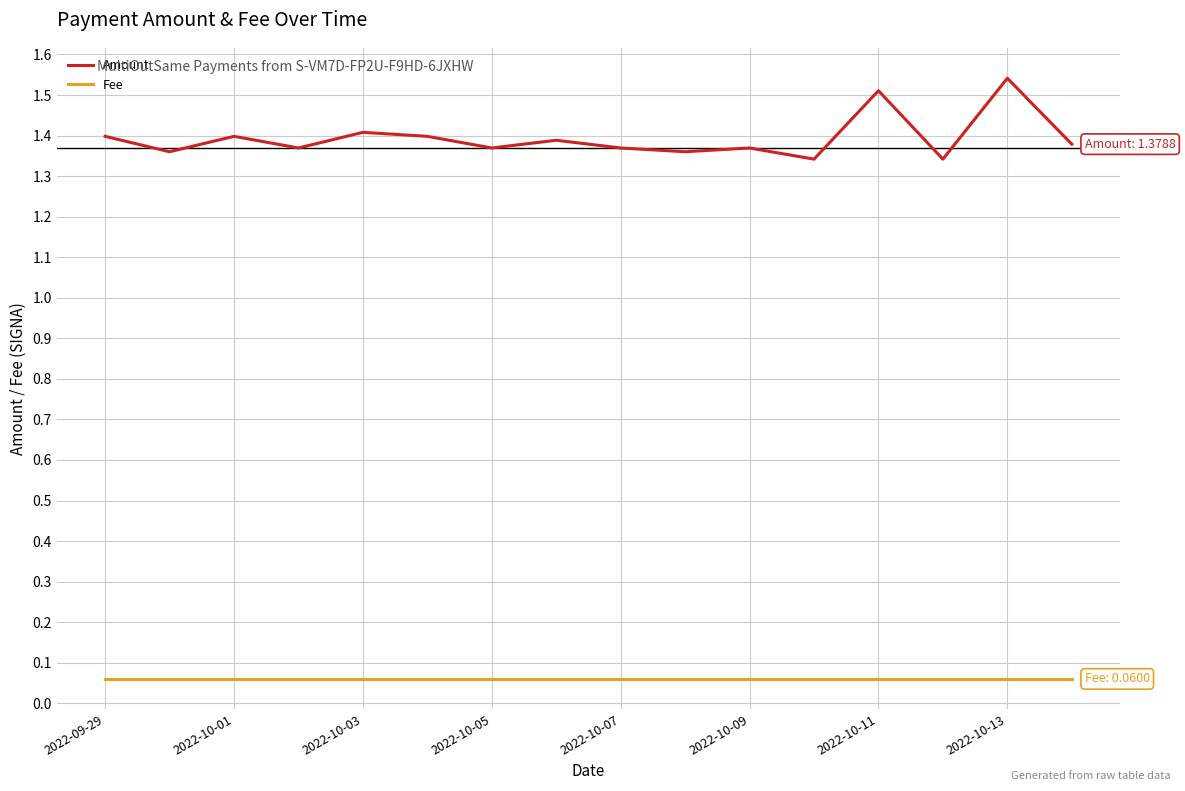

Which series has the largest total across all categories?

Amount